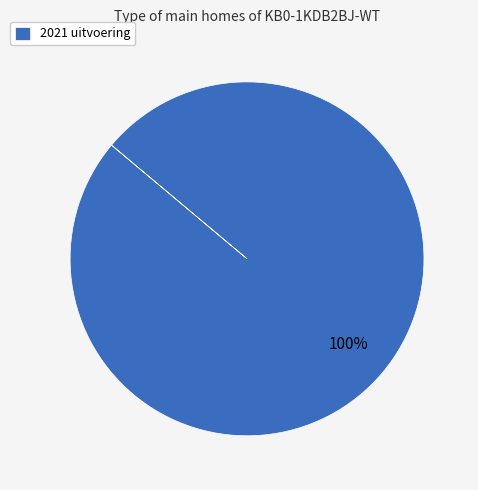

Is there a majority slice in this chart?

Yes